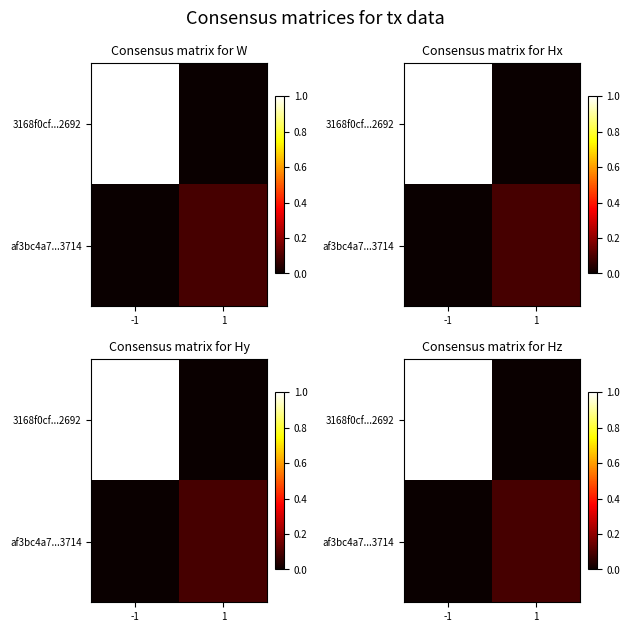

Which label corresponds to the largest value in the chart?

-1